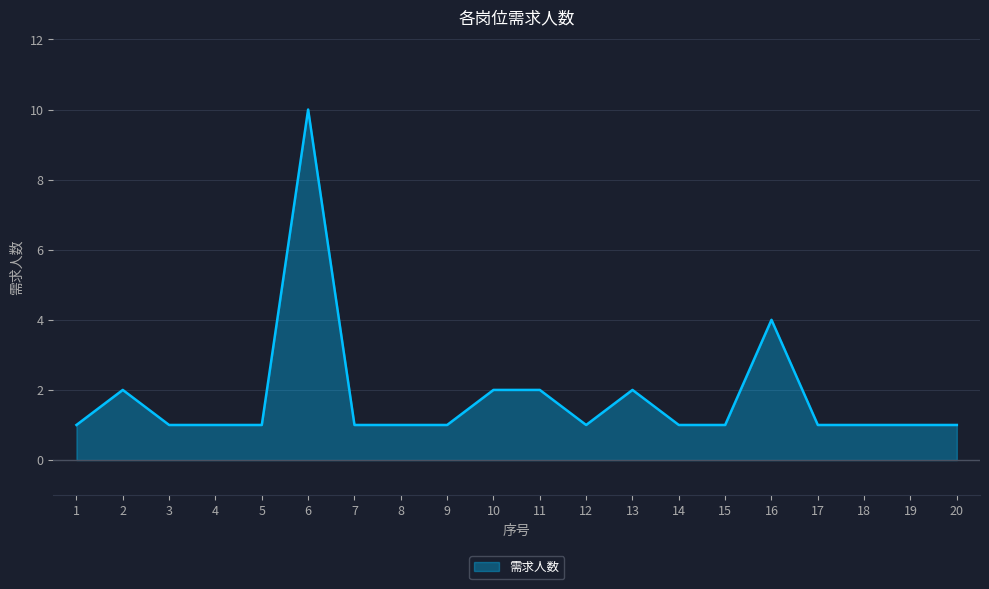

What is the ratio of the value at 7 to the value at 10?

0.5